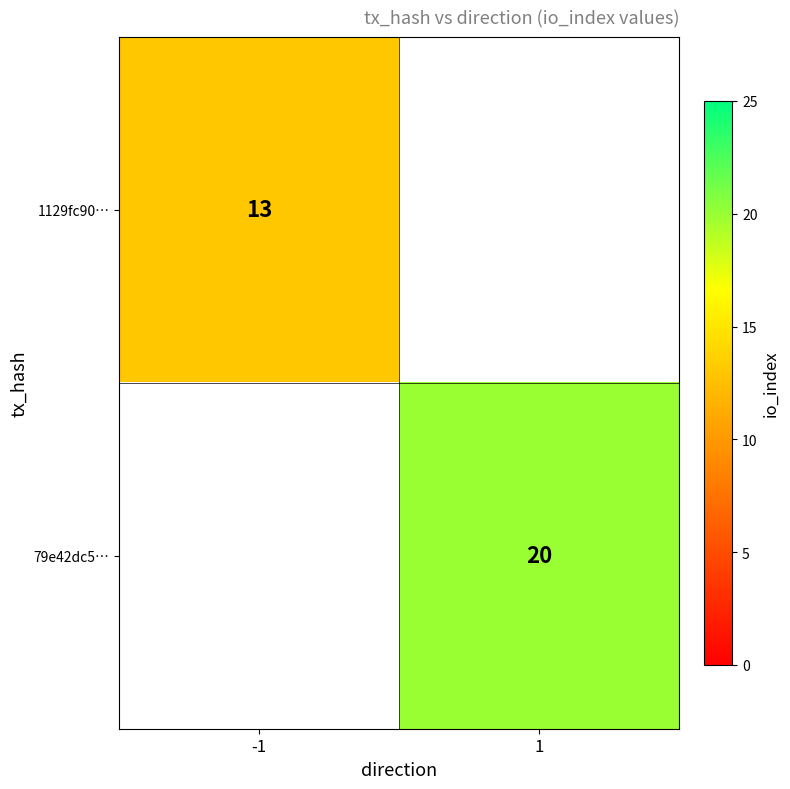

How many data points does each series have?

2